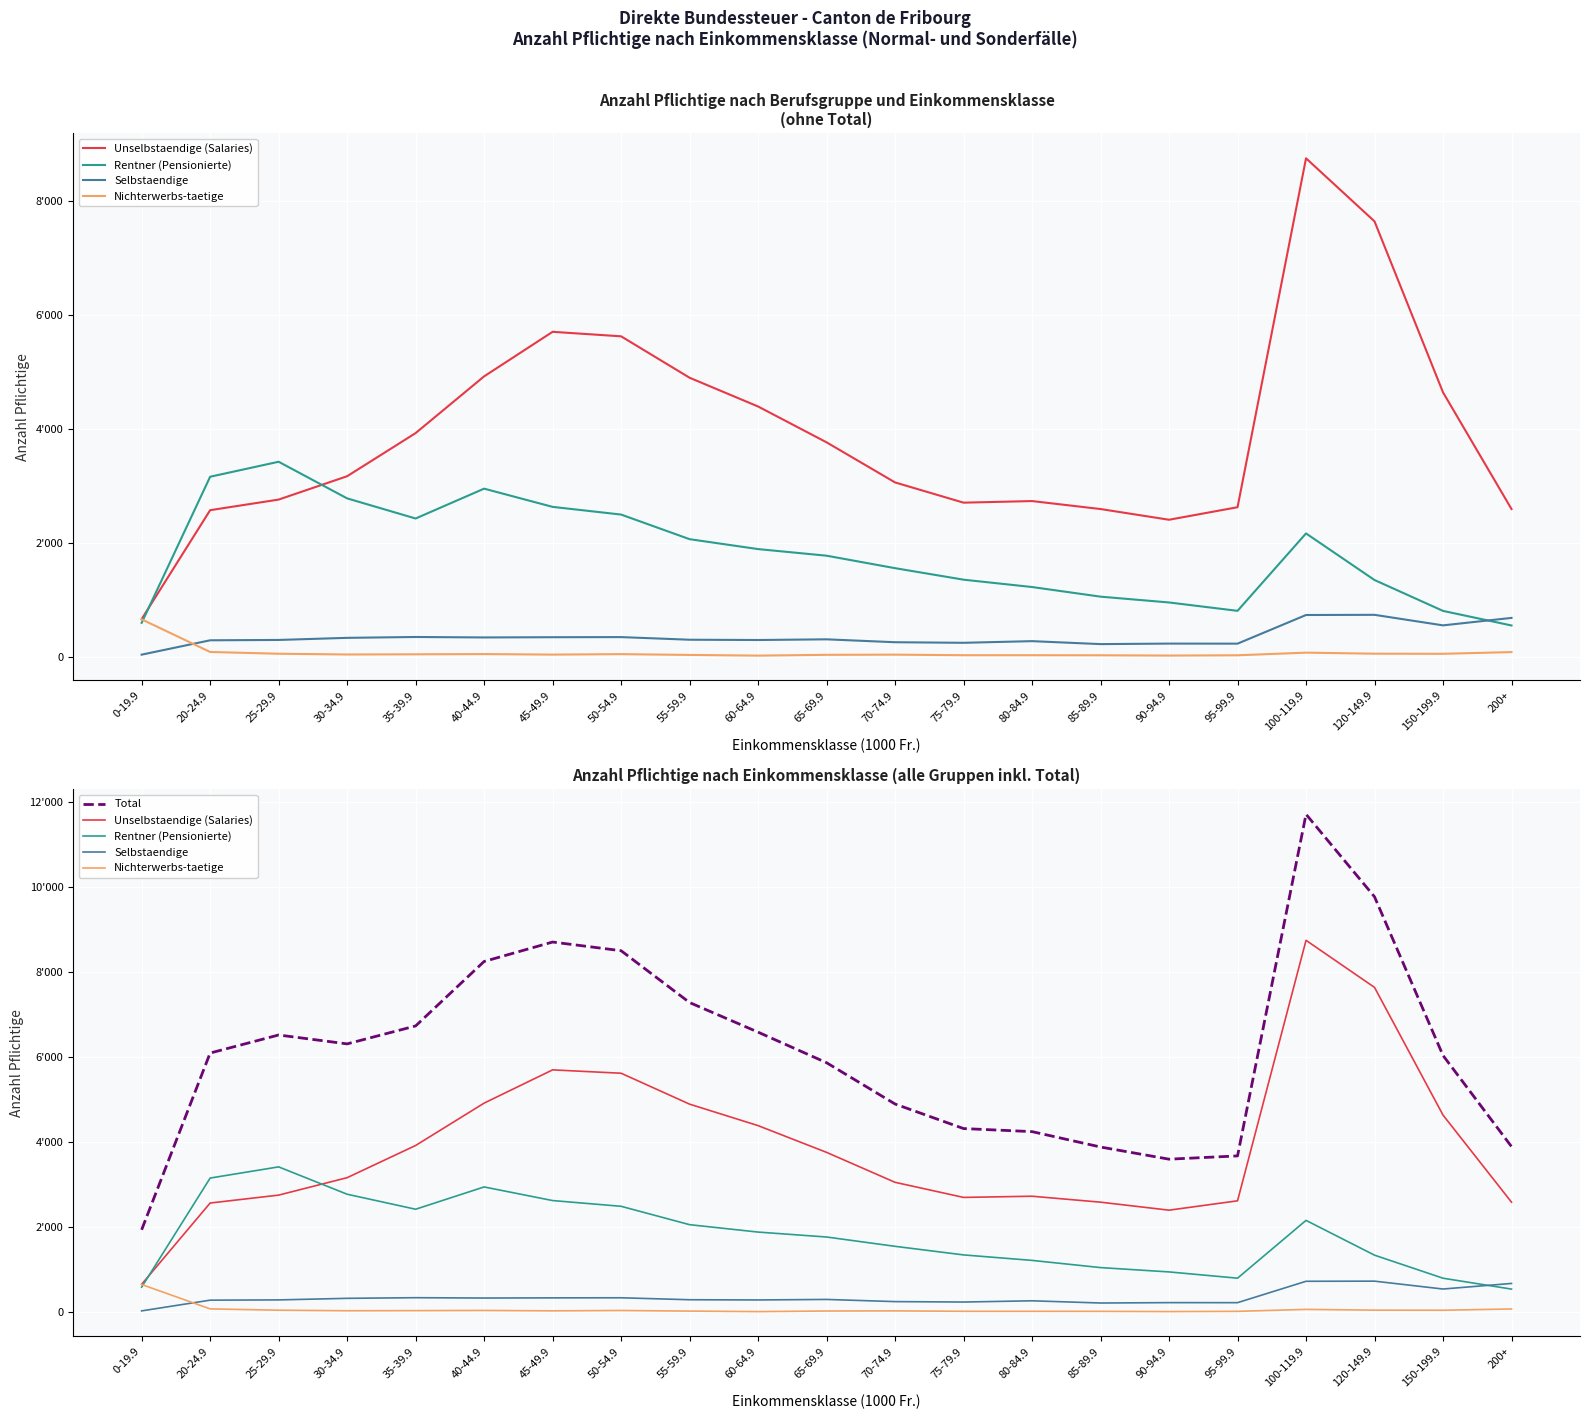

True or false: Unselbstaendige (Salaries) and Total cross at least once.

False